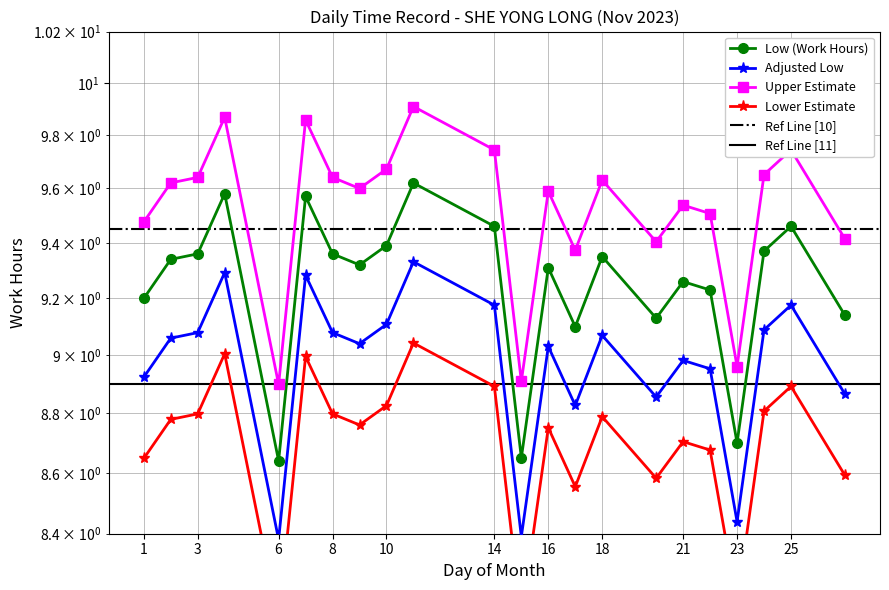

What is the value of the 11th point from the left?

9.5